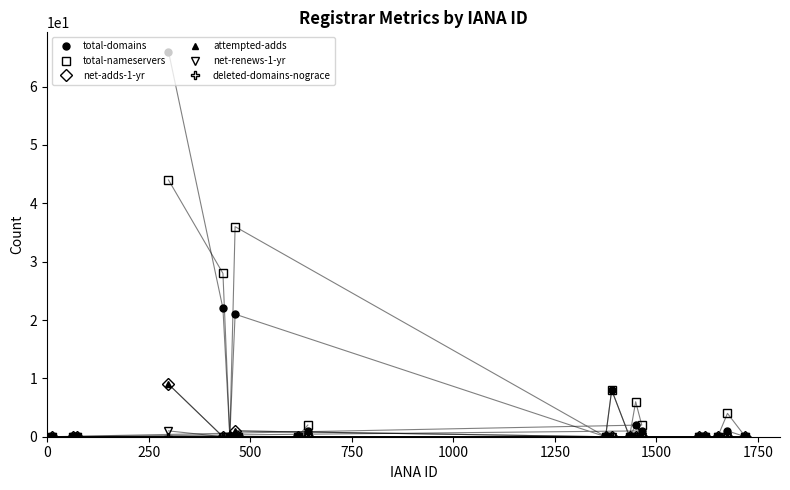

Reading left to right, extract all data points from this chart.

total-domains: 66	22	0	21	0	8	0	2	1	0	0	0	0	0	0	1	0	0	0	1
total-nameservers: 44	28	0	36	0	8	0	6	2	0	0	0	0	0	0	4	0	0	0	2
net-adds-1-yr: 9	0	0	1	0	0	0	0	0	0	0	0	0	0	0	0	0	0	0	0
attempted-adds: 9	0	0	1	0	0	0	0	0	0	0	0	0	0	0	0	0	0	0	0
net-renews-1-yr: 1	0	0	0	0	0	0	0	0	0	0	0	0	0	0	0	0	0	0	0
deleted-domains-nograce: 0	0	0	0	0	0	0	0	0	0	0	0	0	0	0	0	0	0	0	0